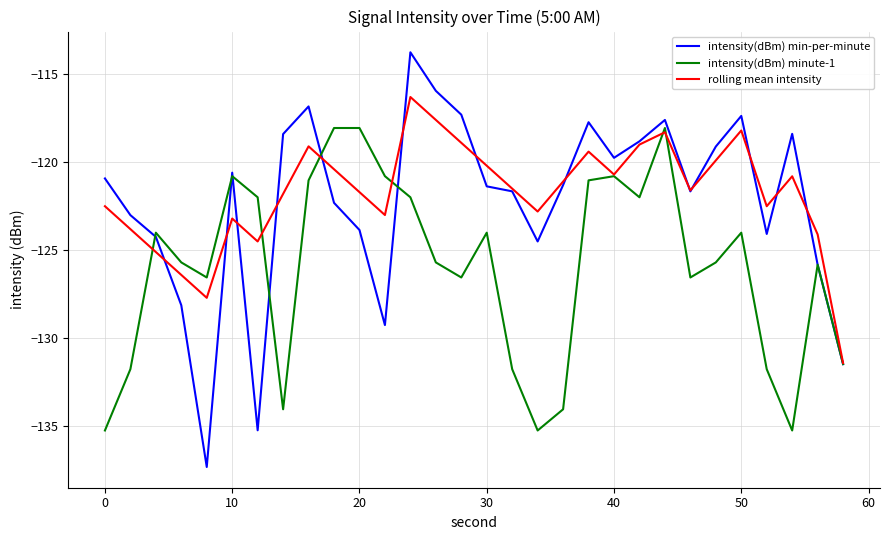

Rank the series by their maximum value, from lowest to highest.

intensity(dBm) minute-1, rolling mean intensity, intensity(dBm) min-per-minute